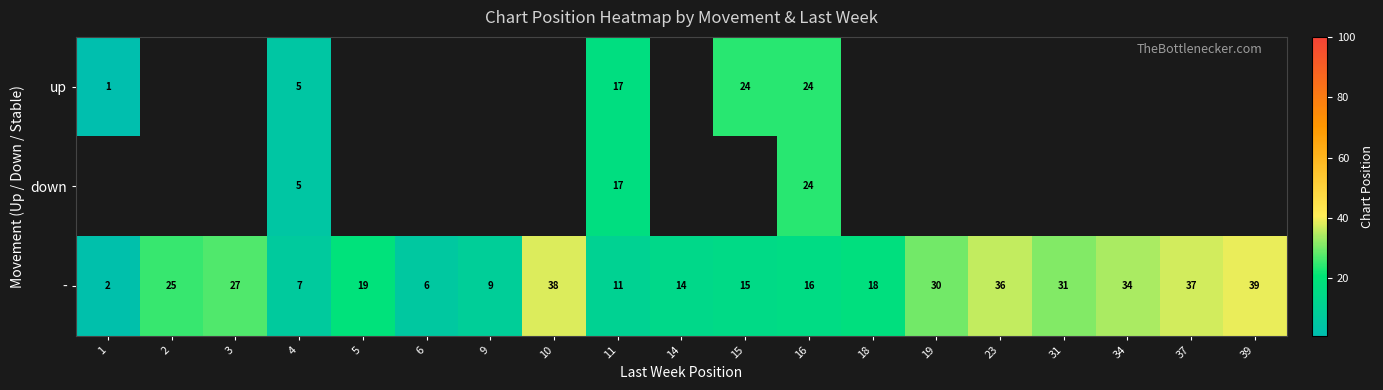

Is it true that - equals 30 at 19?

True